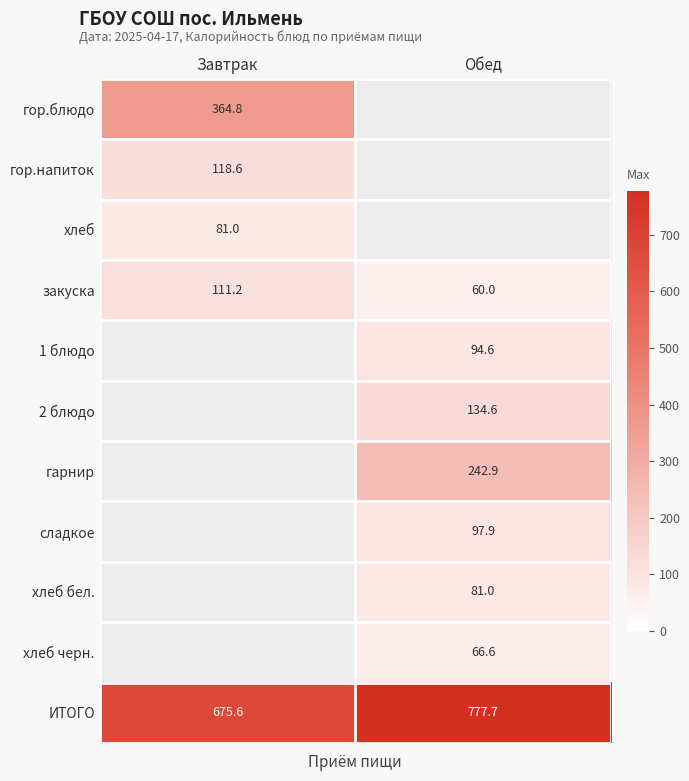

Which category has the lowest value in the ИТОГО series?

Завтрак